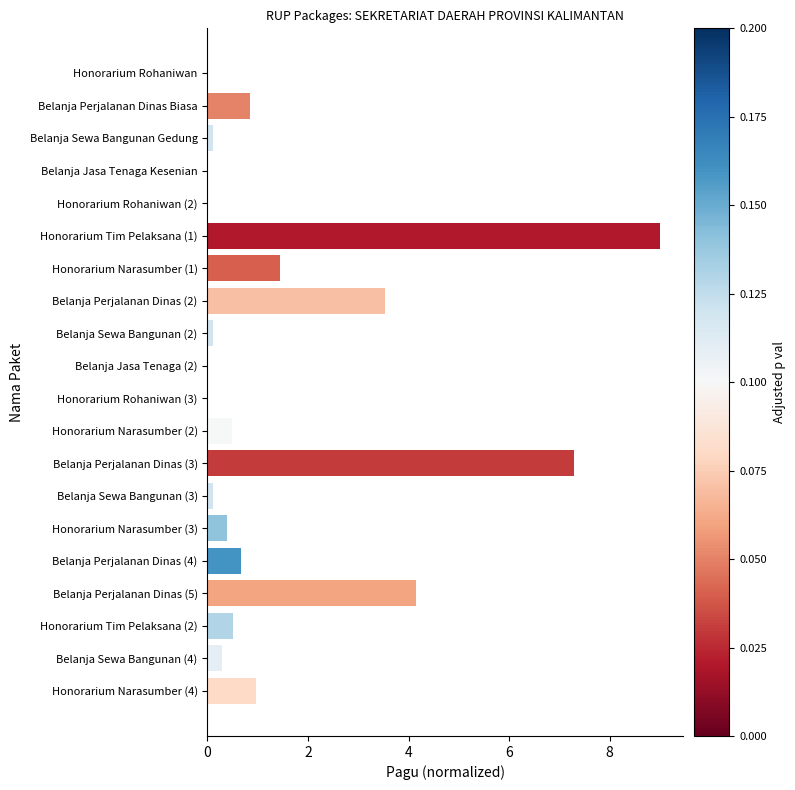

Which has a higher value, Belanja Perjalanan Dinas (2) or Honorarium Narasumber (4)?

Belanja Perjalanan Dinas (2)